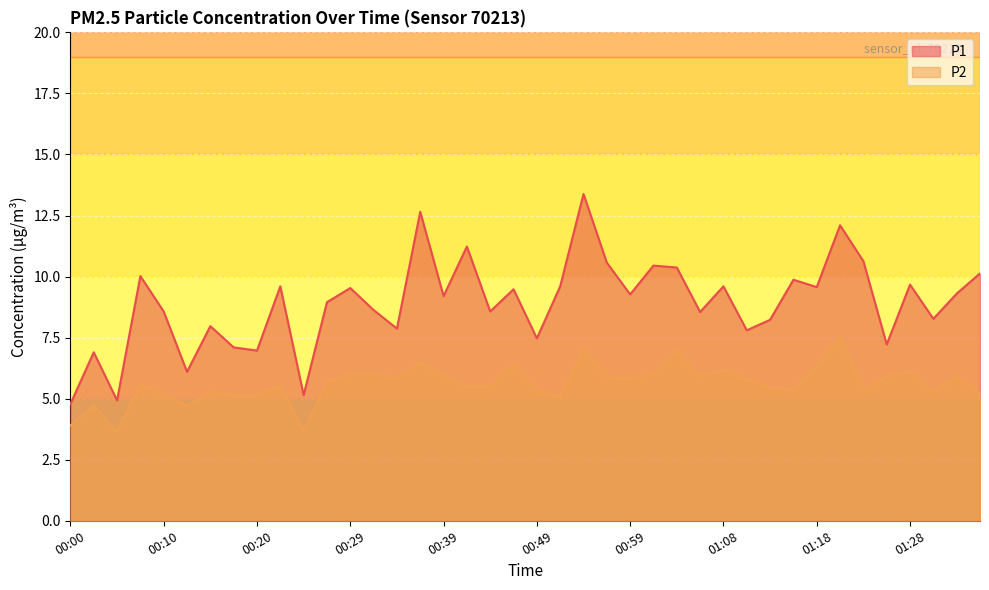

Reading left to right, list all the values displayed in this chart.

P1: 00:00=4.8	00:03=6.9	00:05=4.9	00:07=10.0	00:10=8.6	00:12=6.1	00:15=8.0	00:17=7.1	00:20=7.0	00:22=9.6	00:24=5.2	00:27=8.9	00:29=9.5	00:32=8.6	00:34=7.9	00:37=12.7	00:39=9.2	00:42=11.2	00:44=8.6	00:46=9.5	00:49=7.5	00:51=9.6	00:54=13.4	00:56=10.6	00:59=9.3	01:01=10.4	01:03=10.4	01:06=8.6	01:08=9.6	01:11=7.8	01:13=8.2	01:16=9.9	01:18=9.6	01:21=12.1	01:23=10.6	01:25=7.2	01:28=9.7	01:30=8.3	01:33=9.3	01:35=10.1
P2: 00:00=3.9	00:03=4.7	00:05=3.6	00:07=5.6	00:10=5.2	00:12=4.7	00:15=5.3	00:17=5.1	00:20=5.1	00:22=5.5	00:24=3.7	00:27=5.7	00:29=6.0	00:32=6.0	00:34=5.9	00:37=6.5	00:39=6.0	00:42=5.5	00:44=5.5	00:46=6.5	00:49=5.3	00:51=5.1	00:54=7.0	00:56=5.9	00:59=5.8	01:01=6.0	01:03=7.0	01:06=5.9	01:08=6.2	01:11=5.8	01:13=5.5	01:16=5.4	01:18=6.3	01:21=7.6	01:23=5.3	01:25=5.9	01:28=6.1	01:30=5.3	01:33=5.9	01:35=5.2